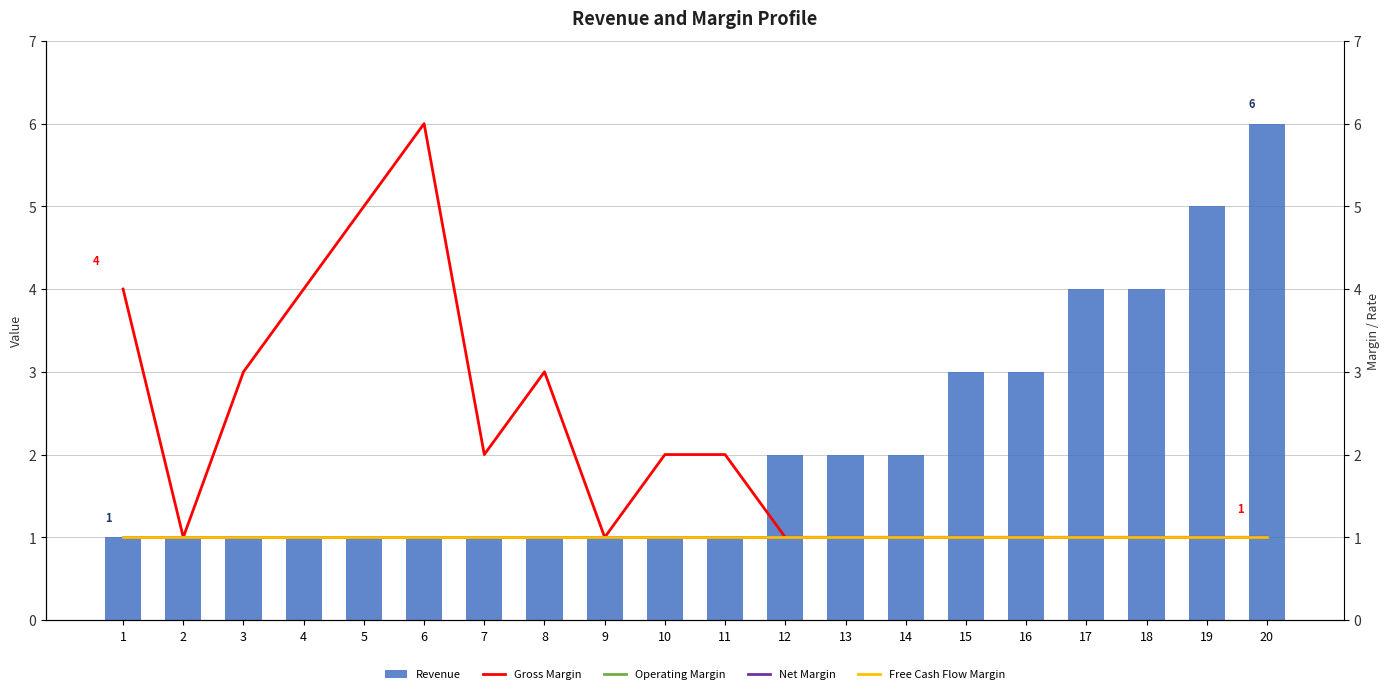

Reading left to right, extract all data points from this chart.

Revenue: 1	1	1	1	1	1	1	1	1	1	1	2	2	2	3	3	4	4	5	6
Gross Margin: 4	1	3	4	5	6	2	3	1	2	2	1	1	1	1	1	1	1	1	1
Operating Margin: 1	1	1	1	1	1	1	1	1	1	1	1	1	1	1	1	1	1	1	1
Net Margin: 1	1	1	1	1	1	1	1	1	1	1	1	1	1	1	1	1	1	1	1
Free Cash Flow Margin: 1	1	1	1	1	1	1	1	1	1	1	1	1	1	1	1	1	1	1	1